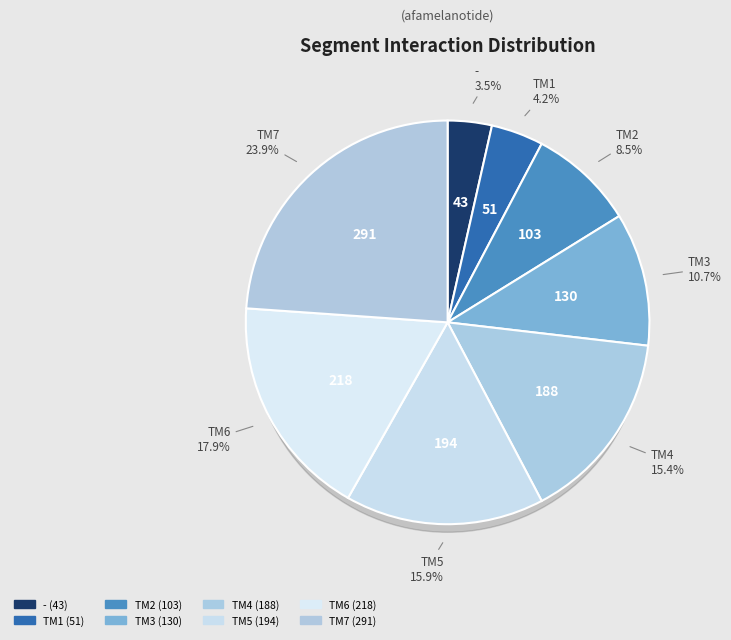

Does TM7 account for over 50% of the chart?

No